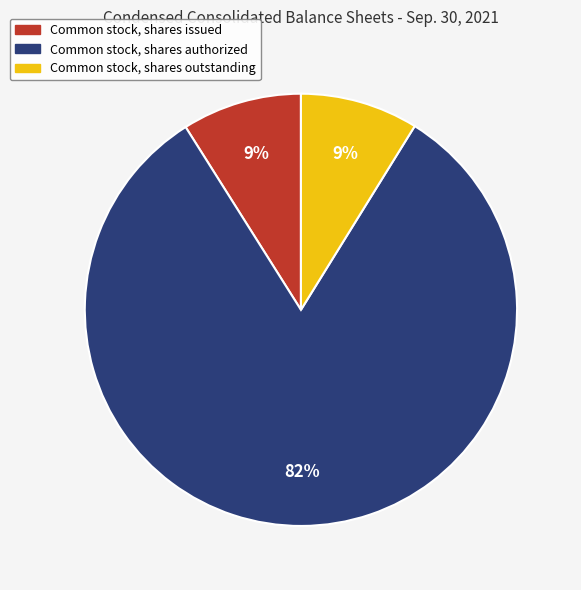

To the nearest percent, what is the combined percentage of Common stock, shares issued and Common stock, shares authorized?

91%